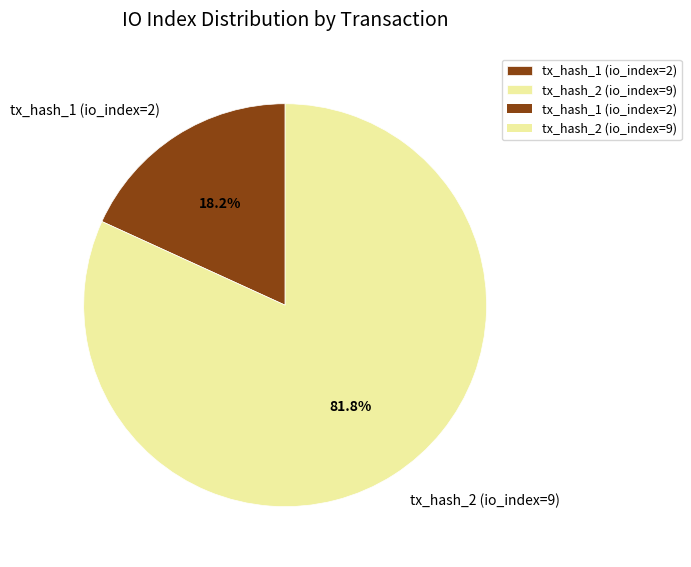

Which category accounts for the majority?

tx_hash_2 (io_index=9)